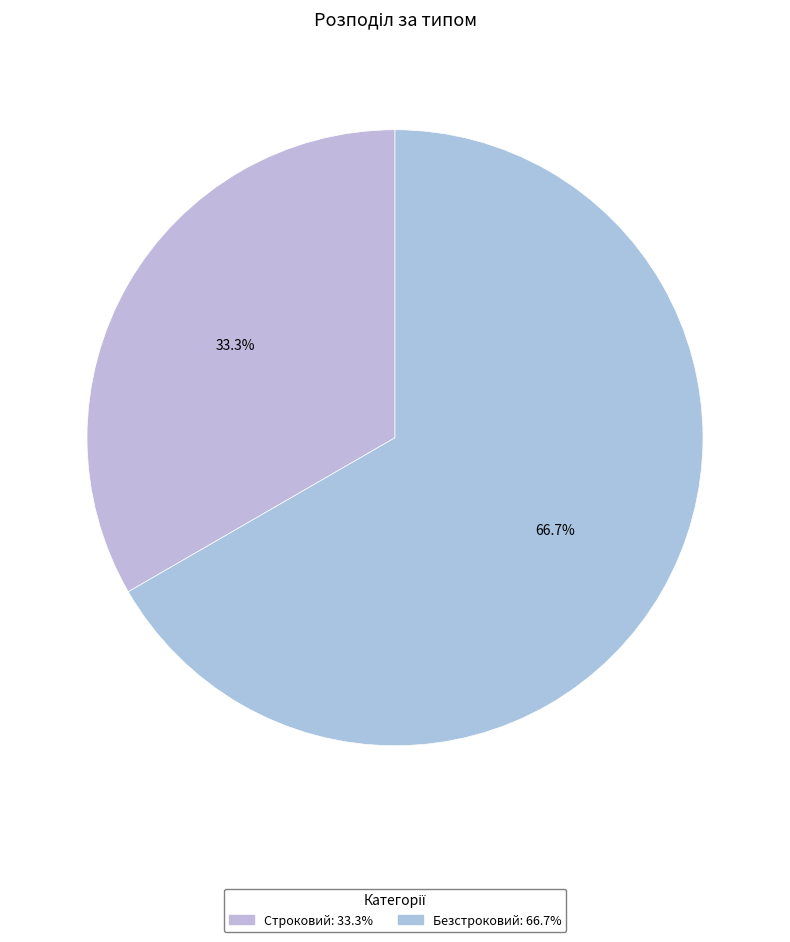

True or false: Безстроковий accounts for 67% of the total.

True